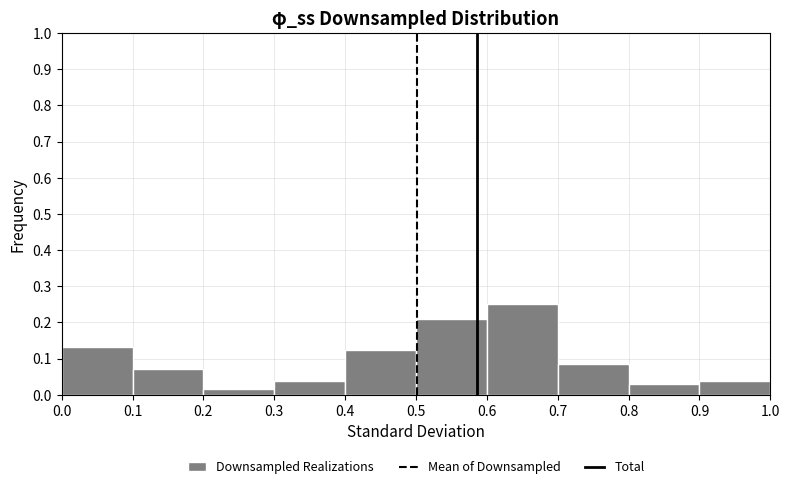

What is the height of the bar covering 0.3 to 0.4 on the x-axis? The values are not printed on the chart, so give them approximately, as read against the axis.

0.04